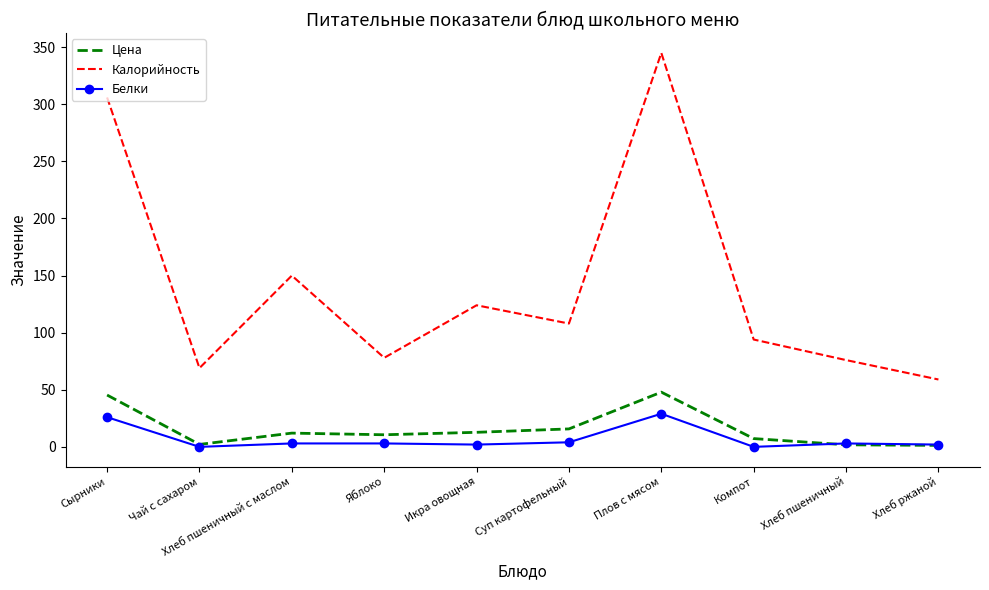

What is the difference between the highest and lowest values at Икра овощная?

122.0